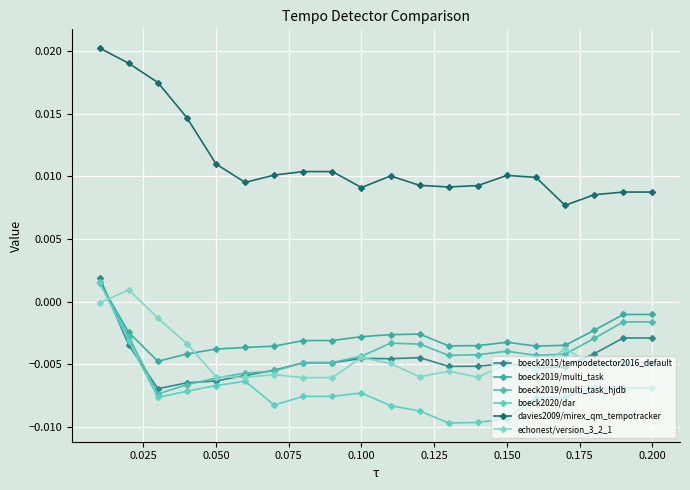

True or false: echonest/version_3_2_1 and davies2009/mirex_qm_tempotracker cross at least once.

False